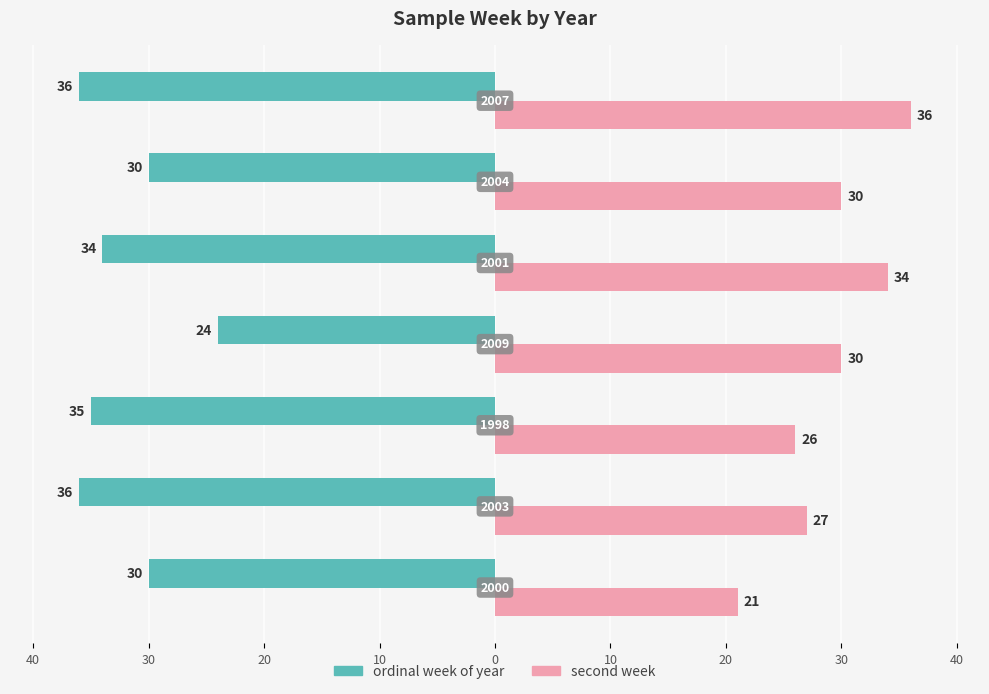

What are all the series names shown in the legend?

ordinal week of year, second week